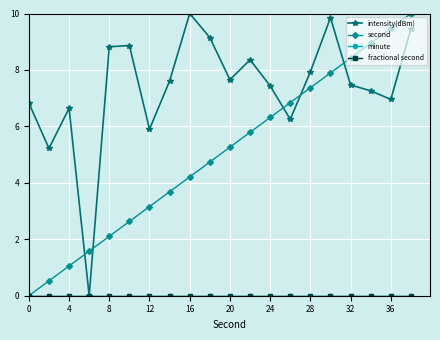

True or false: second and fractional second cross at least once.

False